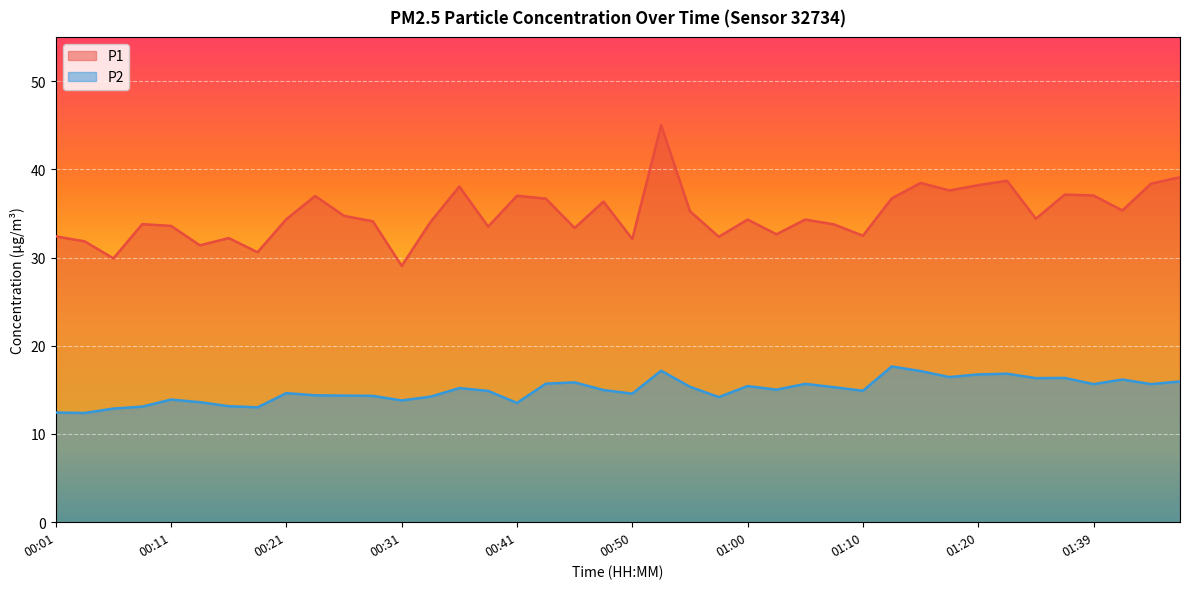

True or false: P1 and P2 cross at least once.

False